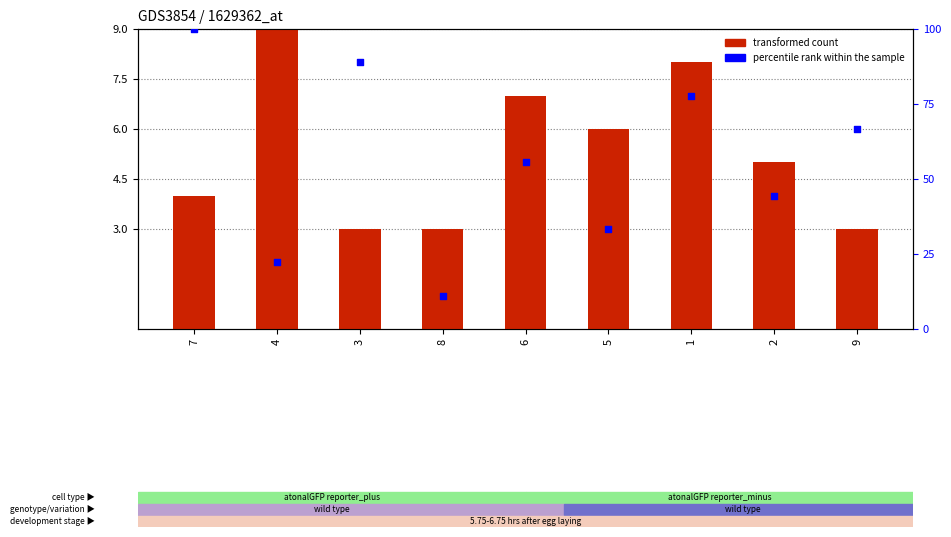

Is the value of transformed count at 3 greater than the value of percentile rank within the sample at 6?

No